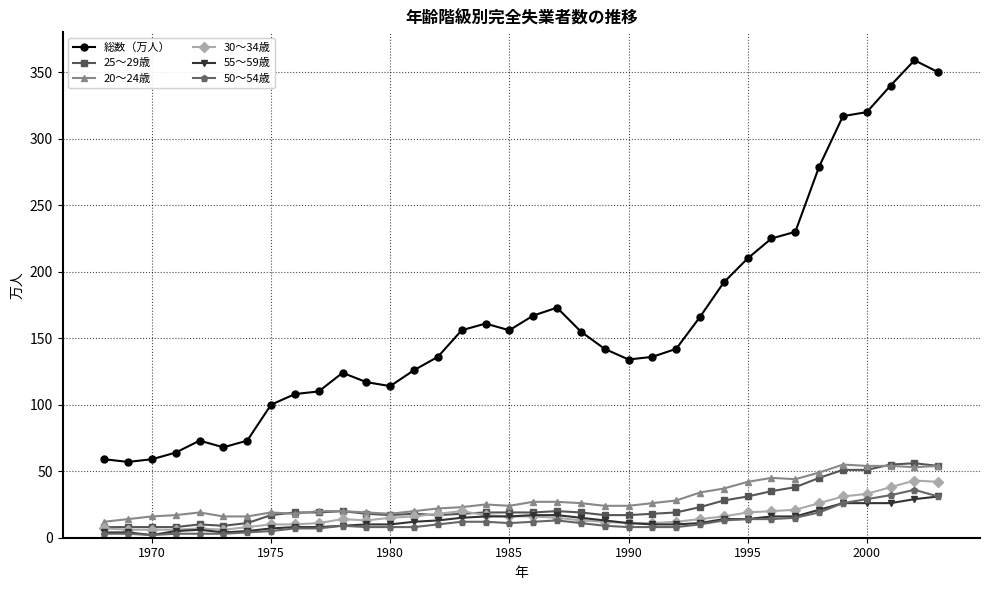

At how many categories does at least one series exceed 187?

10